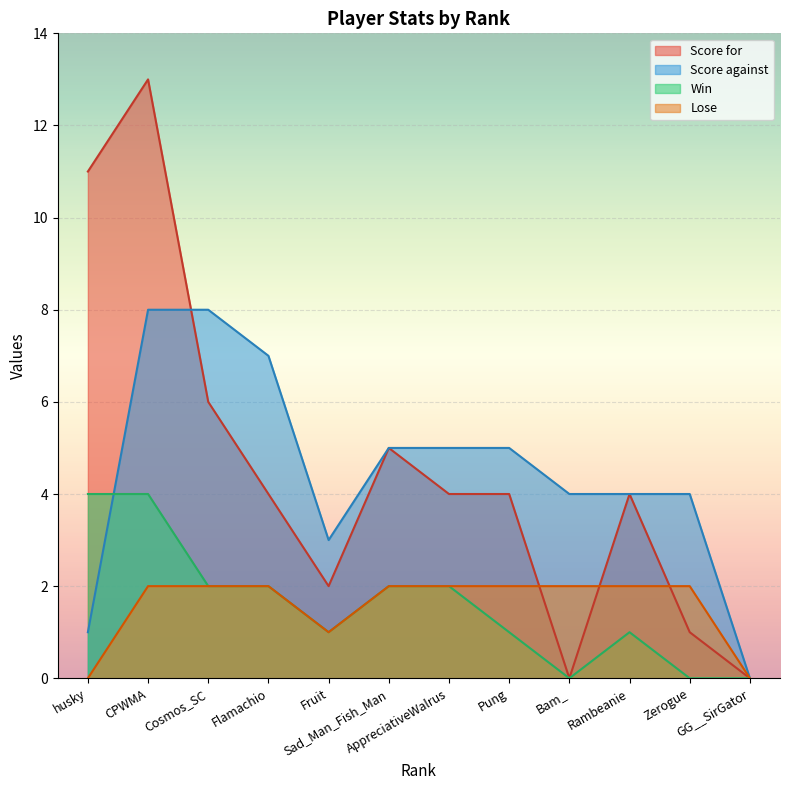

True or false: Score against and Win intersect in this chart.

True